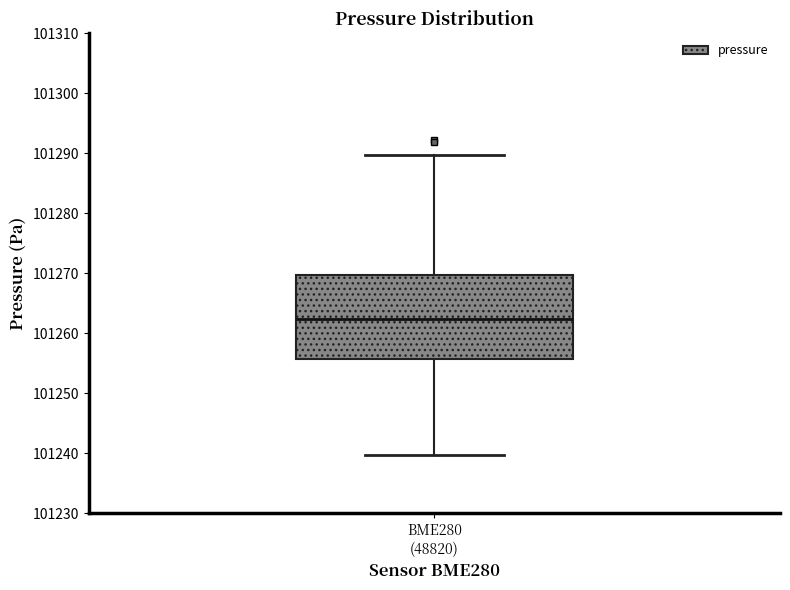

Where does the upper whisker of the box for BME280 (48820) end on the y-axis? The values are not printed on the chart, so give them approximately, as read against the axis.

101290